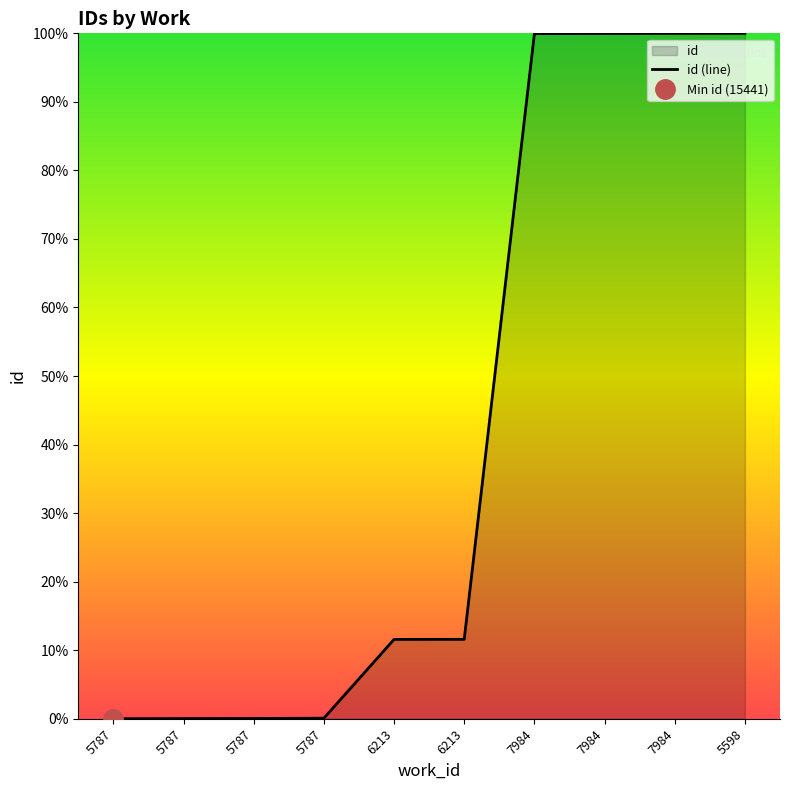

What is the sum of all values?

423.2